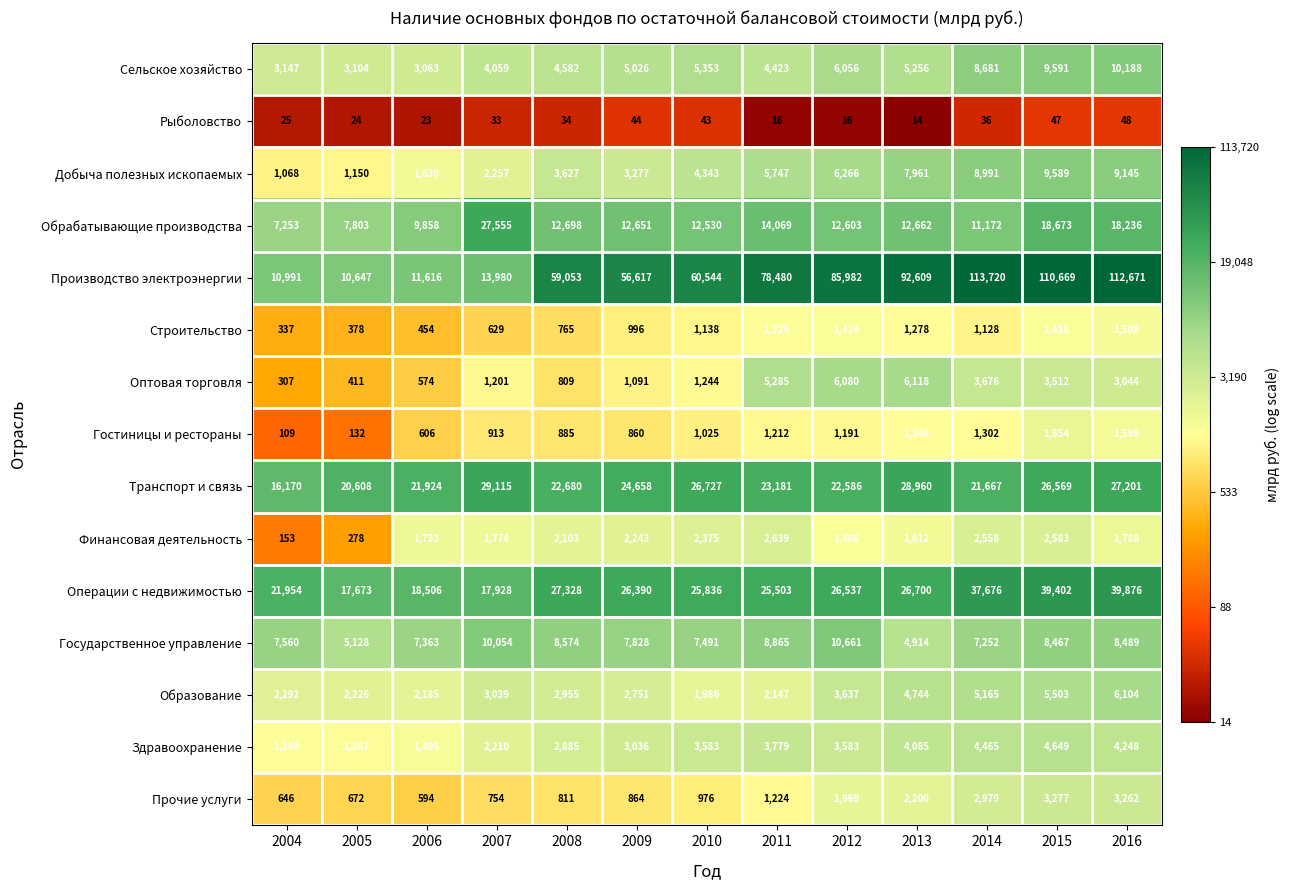

Which series has the largest total across all categories?

Производство электроэнергии